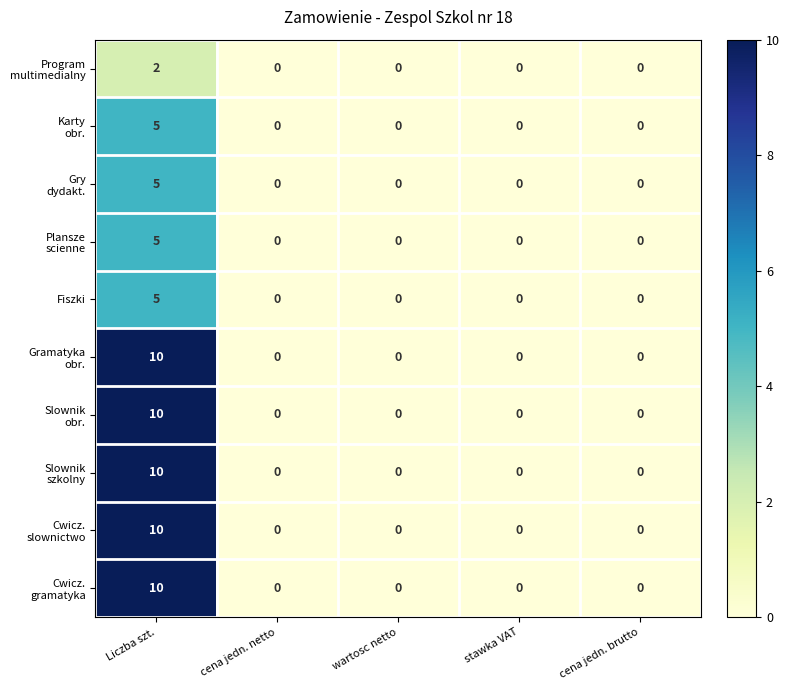

At which category is the sum across all series the highest?

Liczba szt.